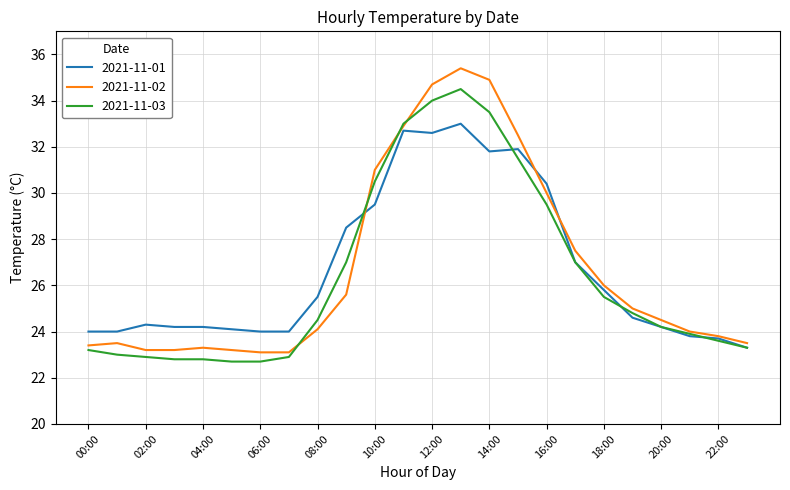

Does the chart display data point markers on the line(s)?

No